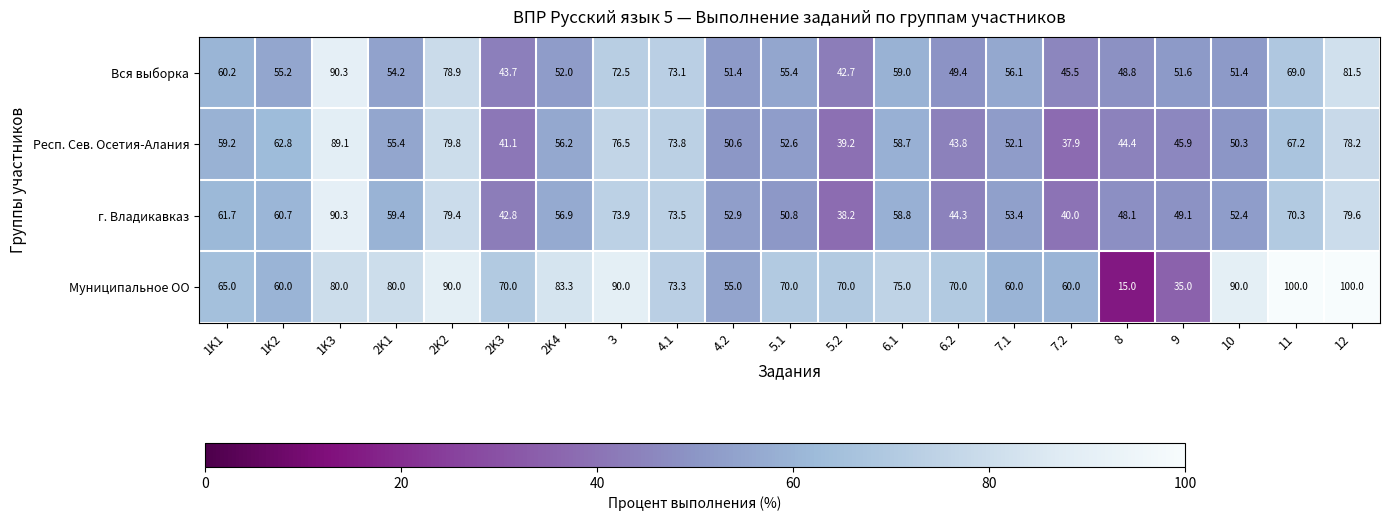

At 2K2, list the series in order from largest to smallest.

Муниципальное ОО, Респ. Сев. Осетия-Алания, г. Владикавказ, Вся выборка